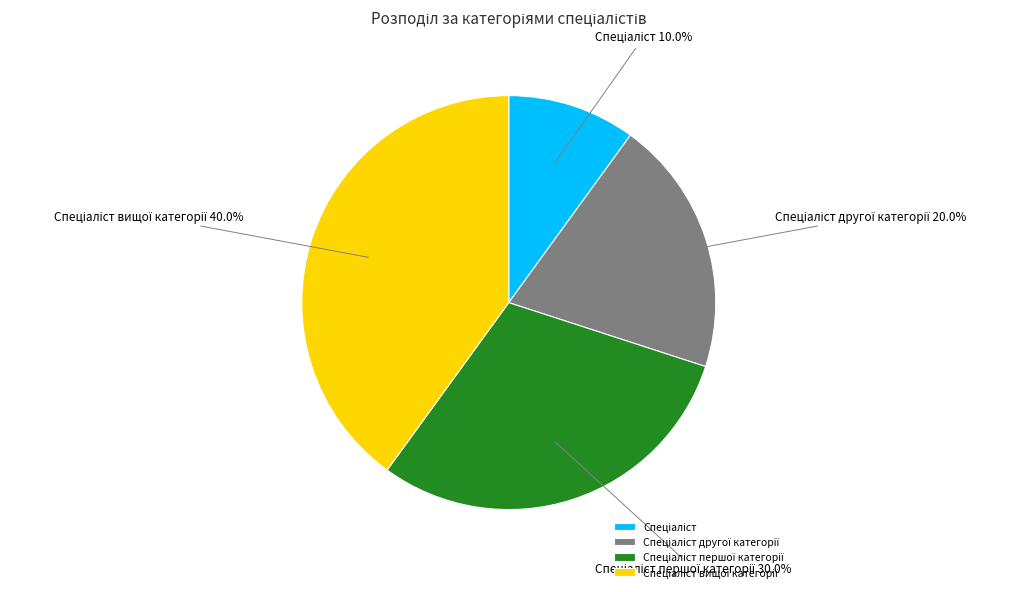

Is there any slice that represents more than half of the pie?

No